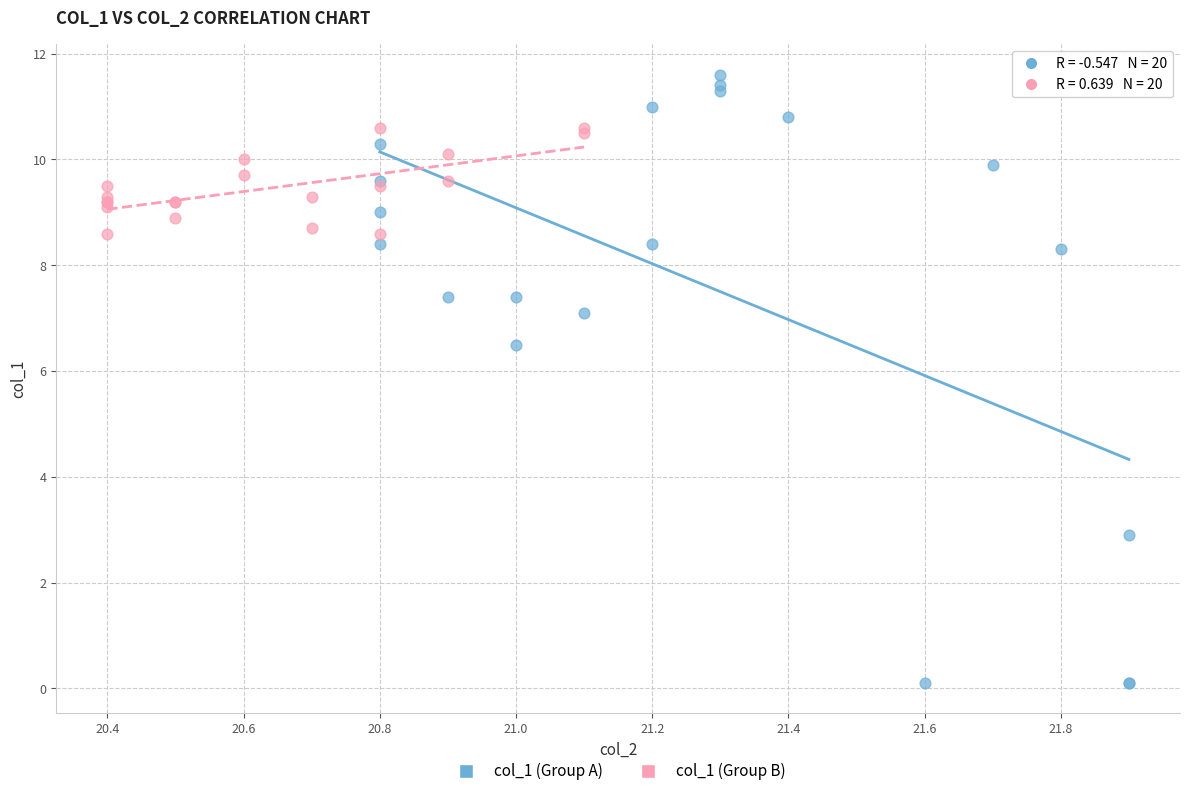

Which series has the largest Y range (max minus min)?

col_1 (Group A)